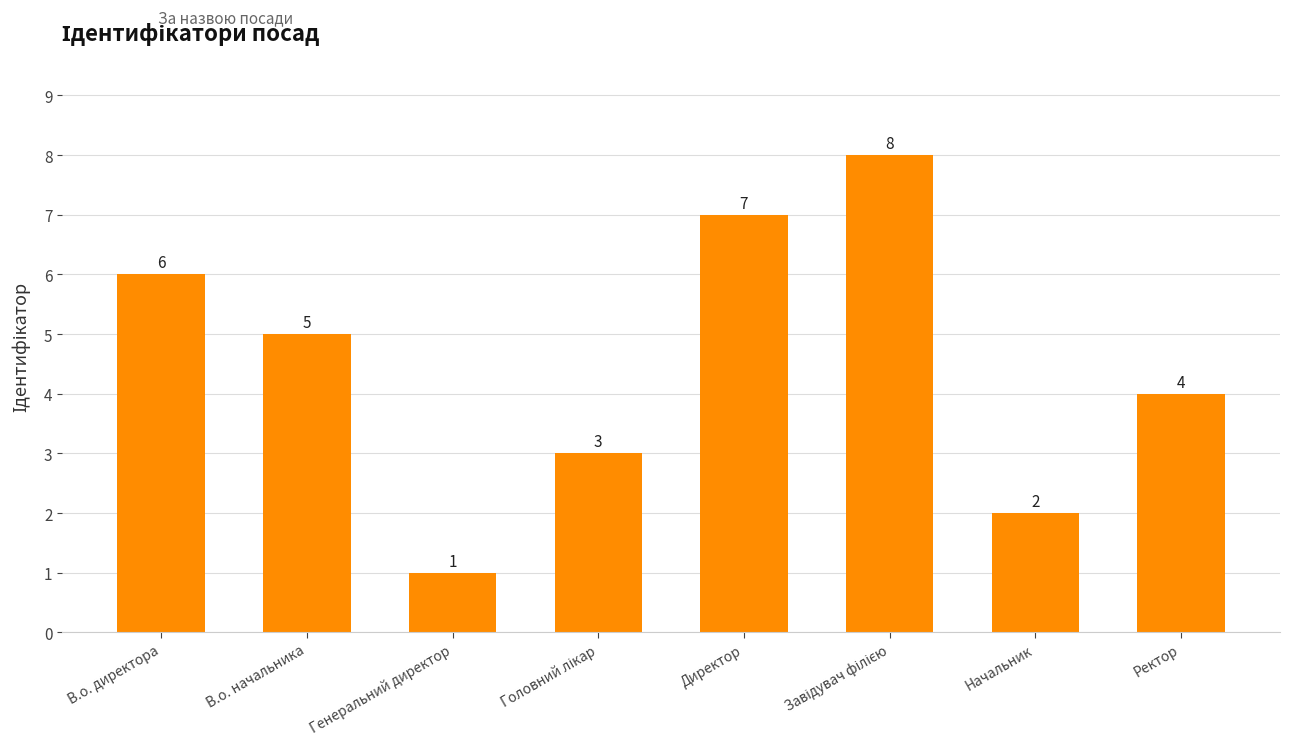

What is the change in value from В.о. директора to Начальник?

-4